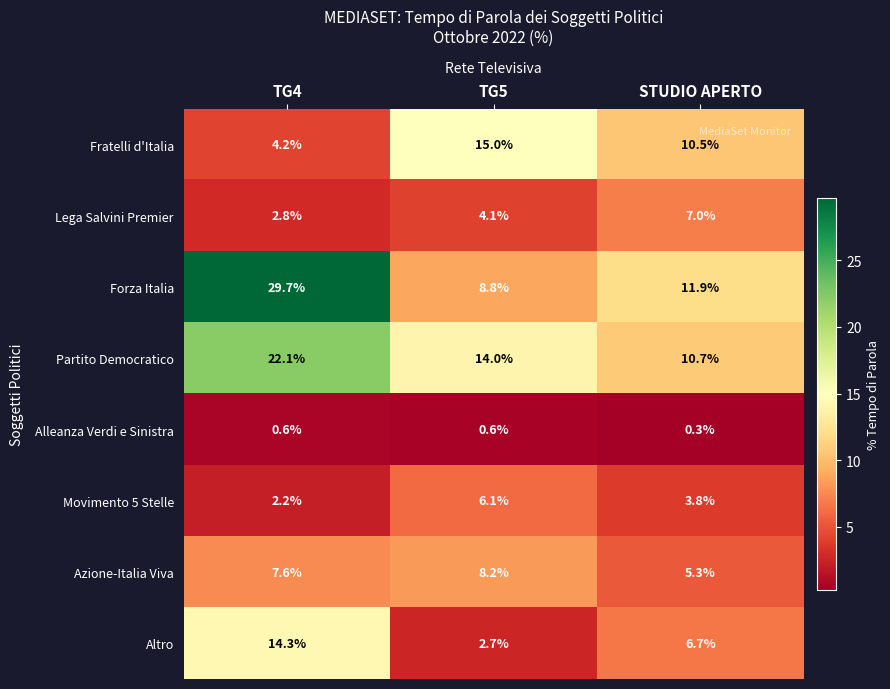

The value of Movimento 5 Stelle at STUDIO APERTO is 6.5. True or false?

False